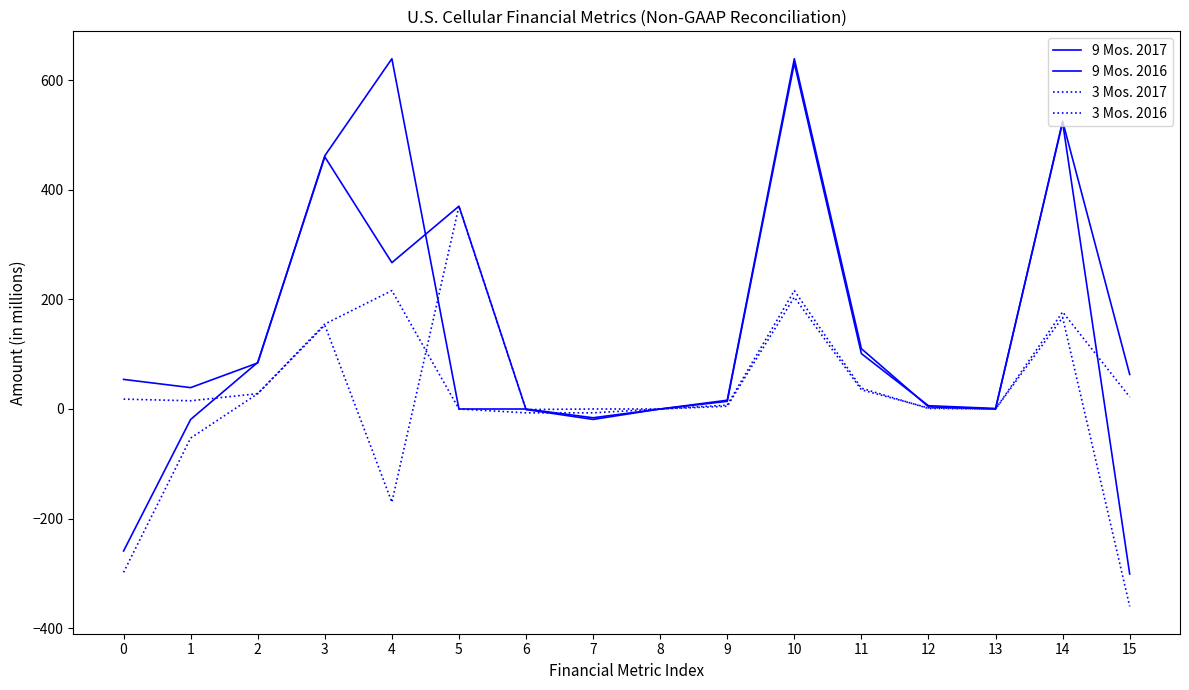

Which label corresponds to the smallest value in the chart?

15